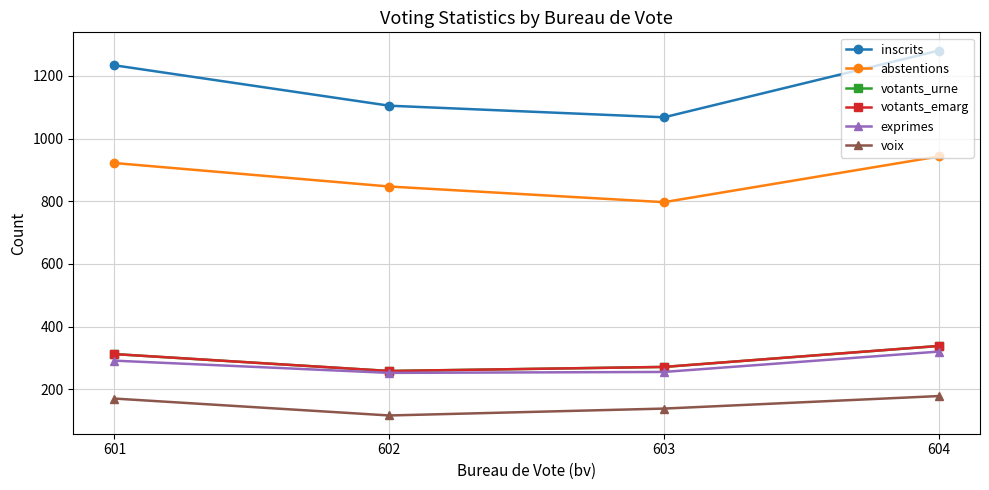

True or false: votants_emarg has more than 0 points higher than both neighbors.

False